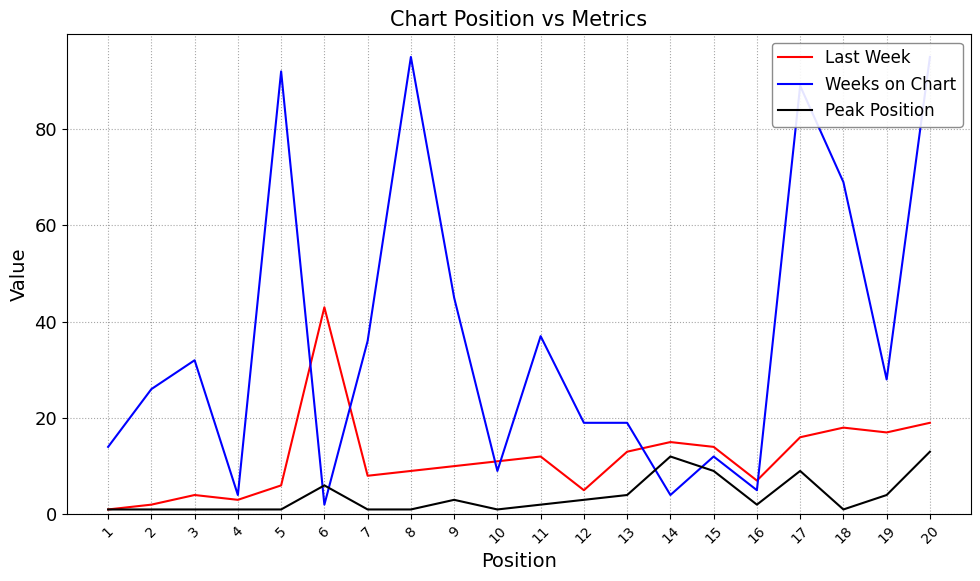

What are all the series names shown in the legend?

Last Week, Weeks on Chart, Peak Position